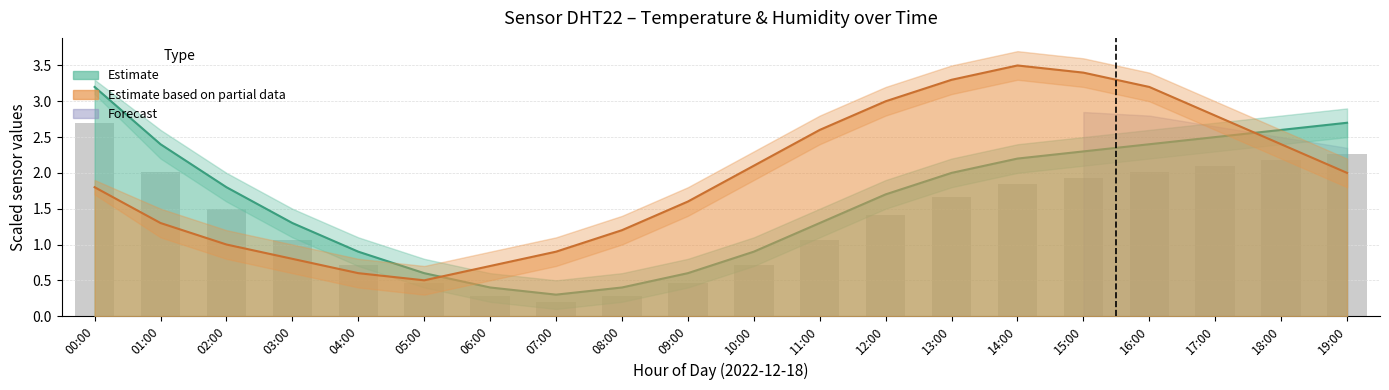

What position from the right is 13:00?

7